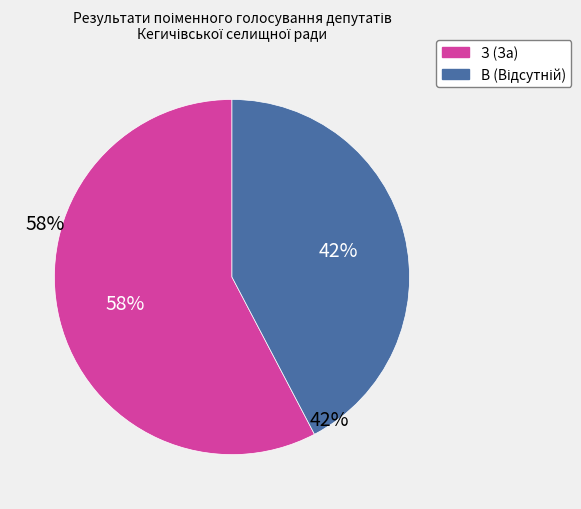

To the nearest percent, what portion does З (За) represent?

58%